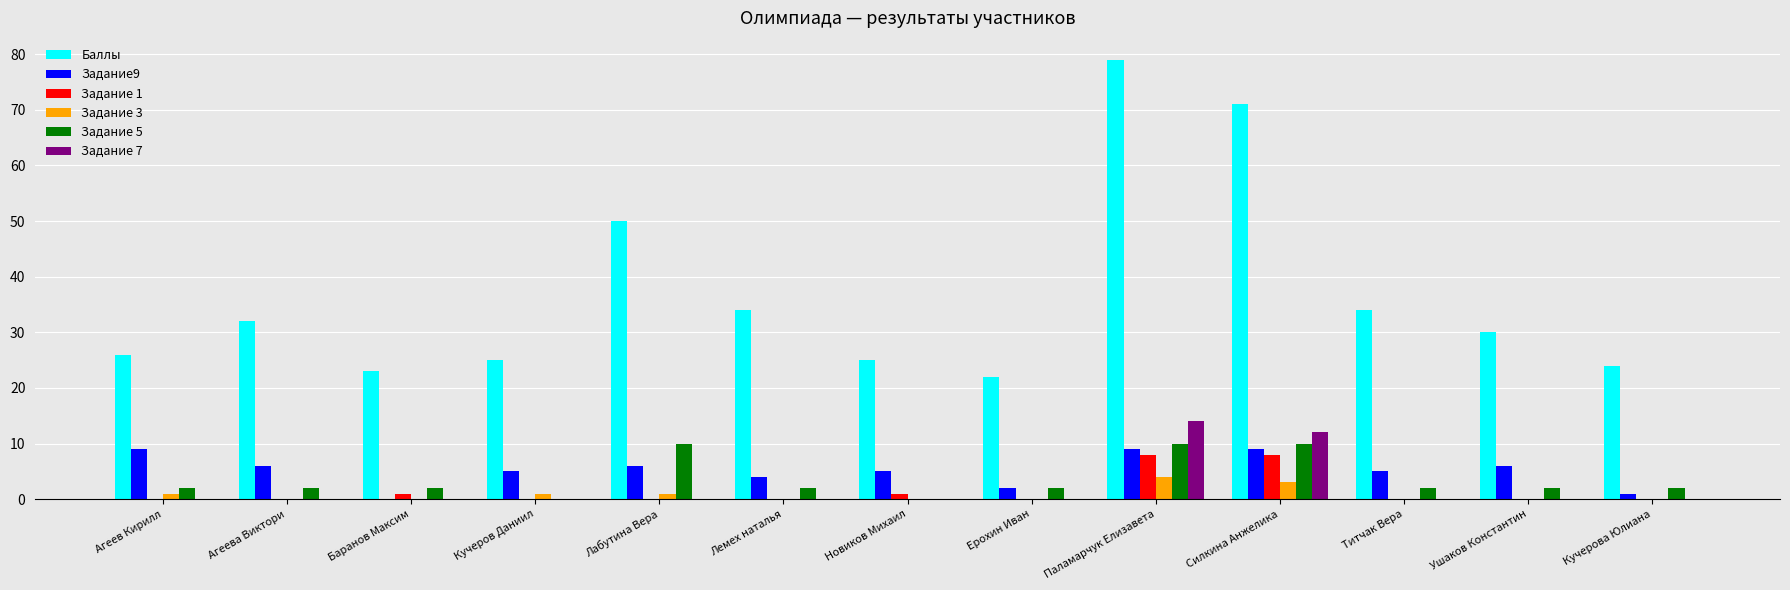

Which category has the highest value across all series?

Паламарчук Елизавета